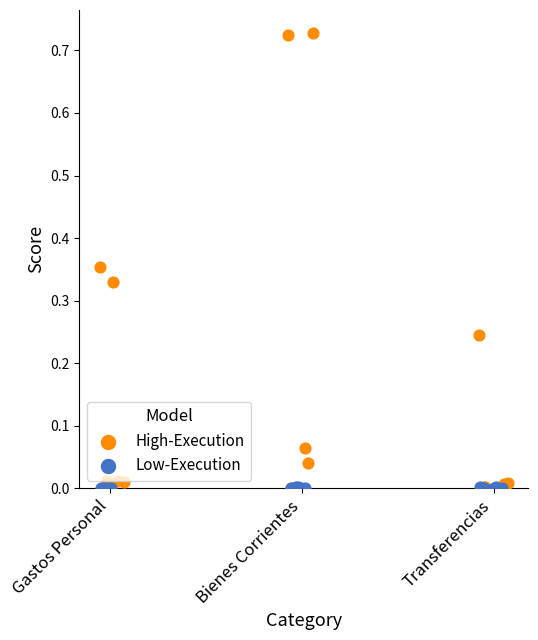

What are all the series names shown in the legend?

High-Execution, Low-Execution